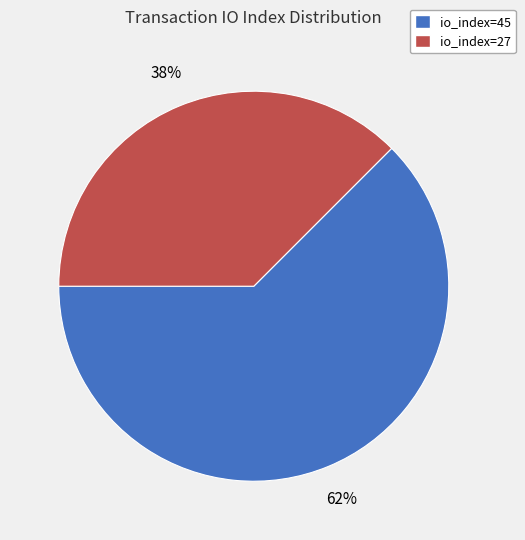

To the nearest percent, what is the combined percentage of io_index=45 and io_index=27?

100%